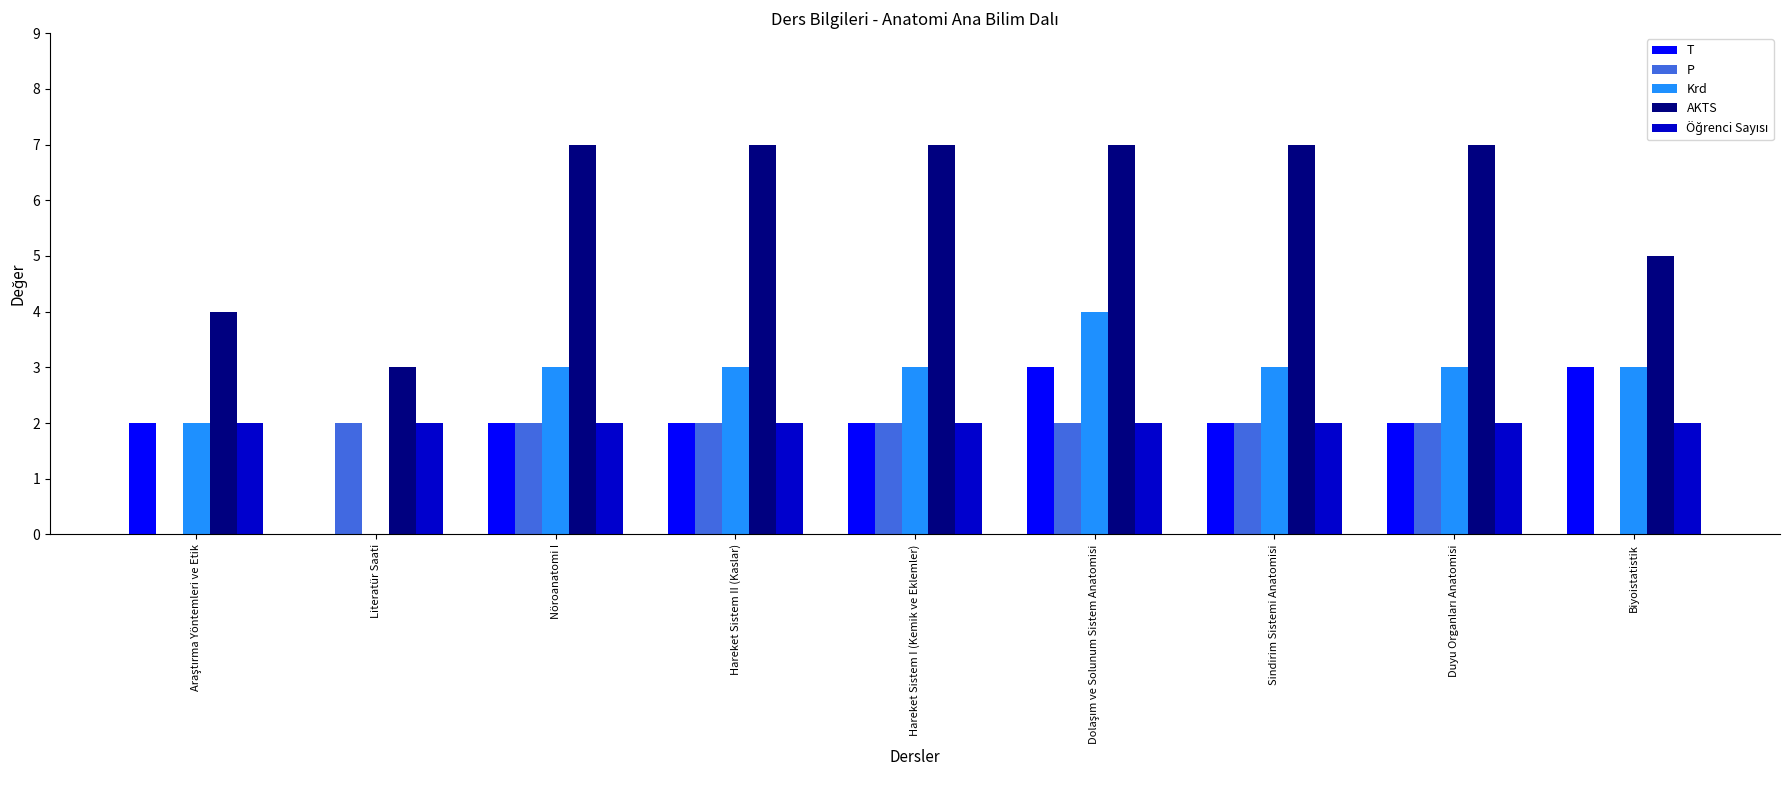

What is the sum of all P values?

14